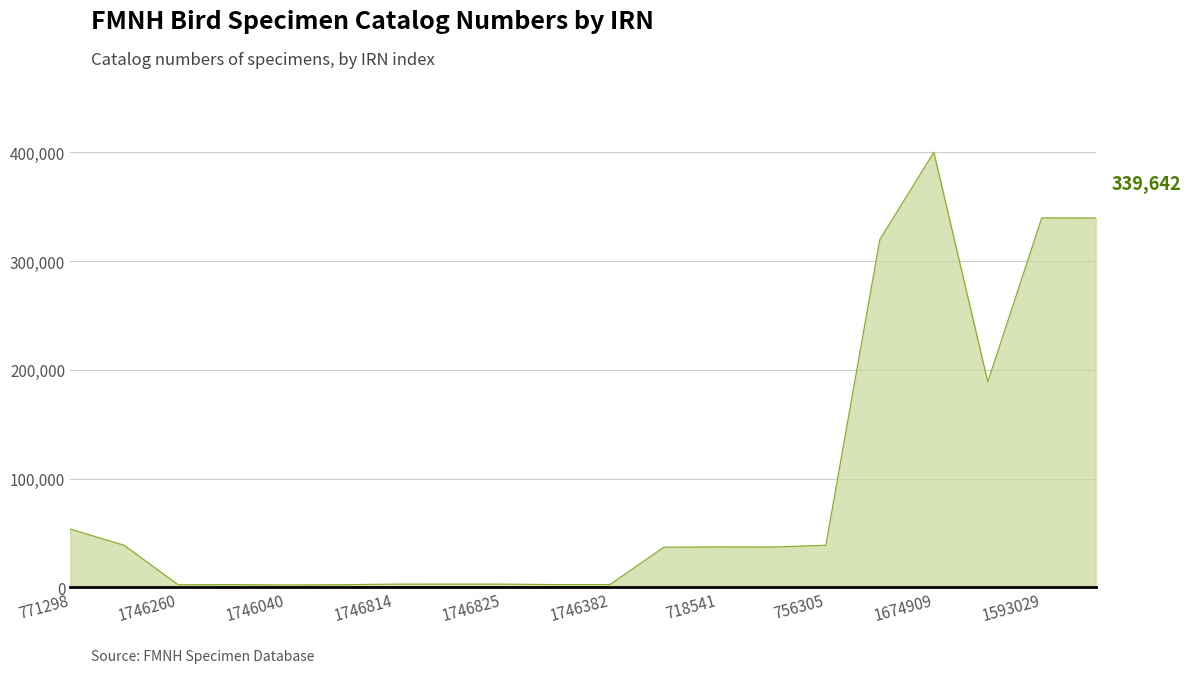

What is the maximum value shown in the chart?

400063